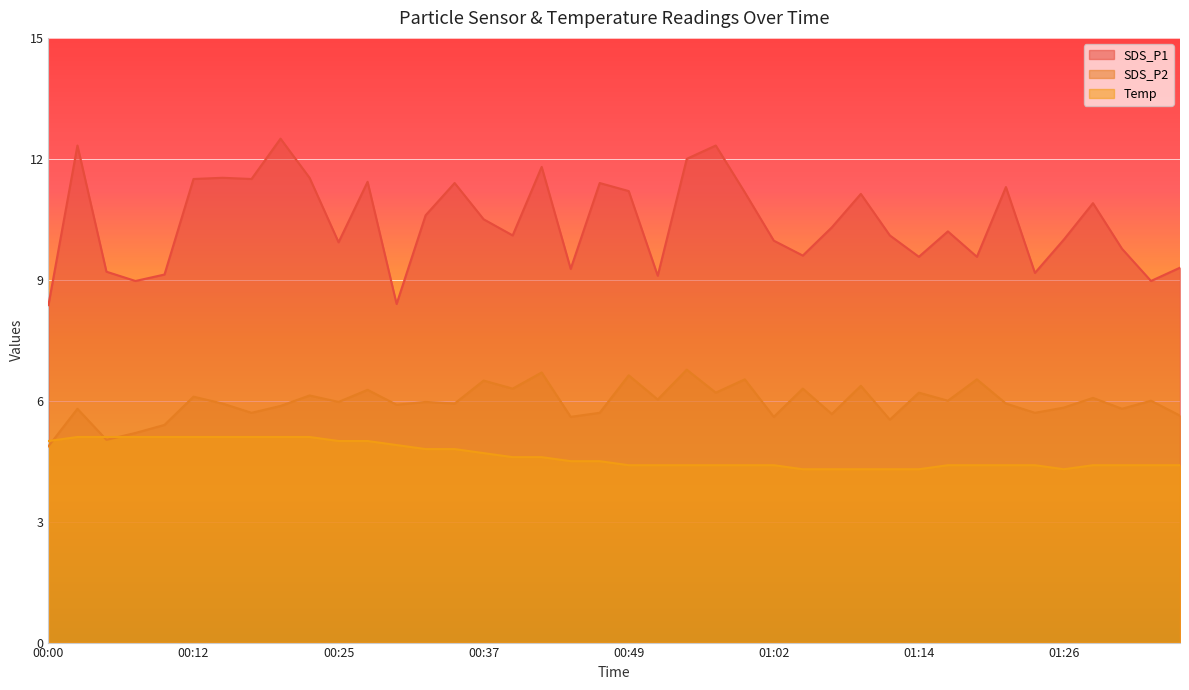

List the labels in order of Temp value, largest first.

00:03, 00:05, 00:07, 00:10, 00:12, 00:15, 00:17, 00:20, 00:22, 00:00, 00:25, 00:27, 00:30, 00:32, 00:34, 00:37, 00:39, 00:42, 00:44, 00:47, 00:49, 00:52, 00:54, 00:57, 00:59, 01:02, 01:16, 01:19, 01:21, 01:24, 01:29, 01:31, 01:34, 01:36, 01:04, 01:06, 01:09, 01:11, 01:14, 01:26